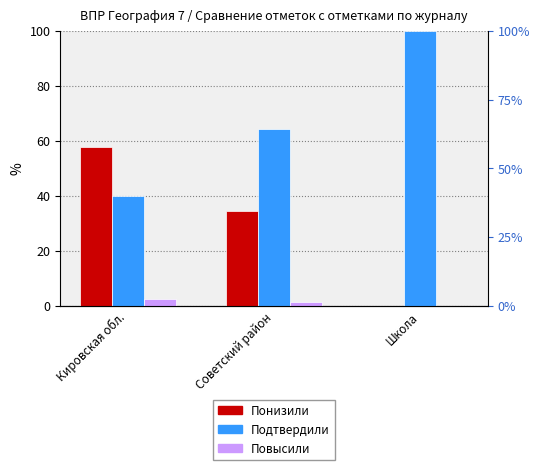

What is the approximate value of Подтвердили at Кировская обл.?

40.0